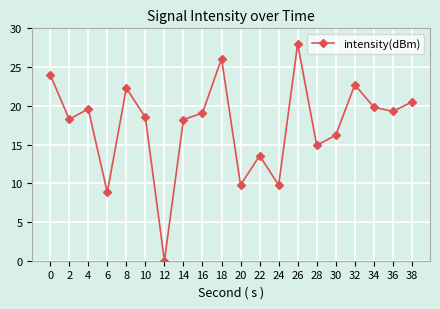

How many interior local peaks (higher than both neighbors) does the data have?

6